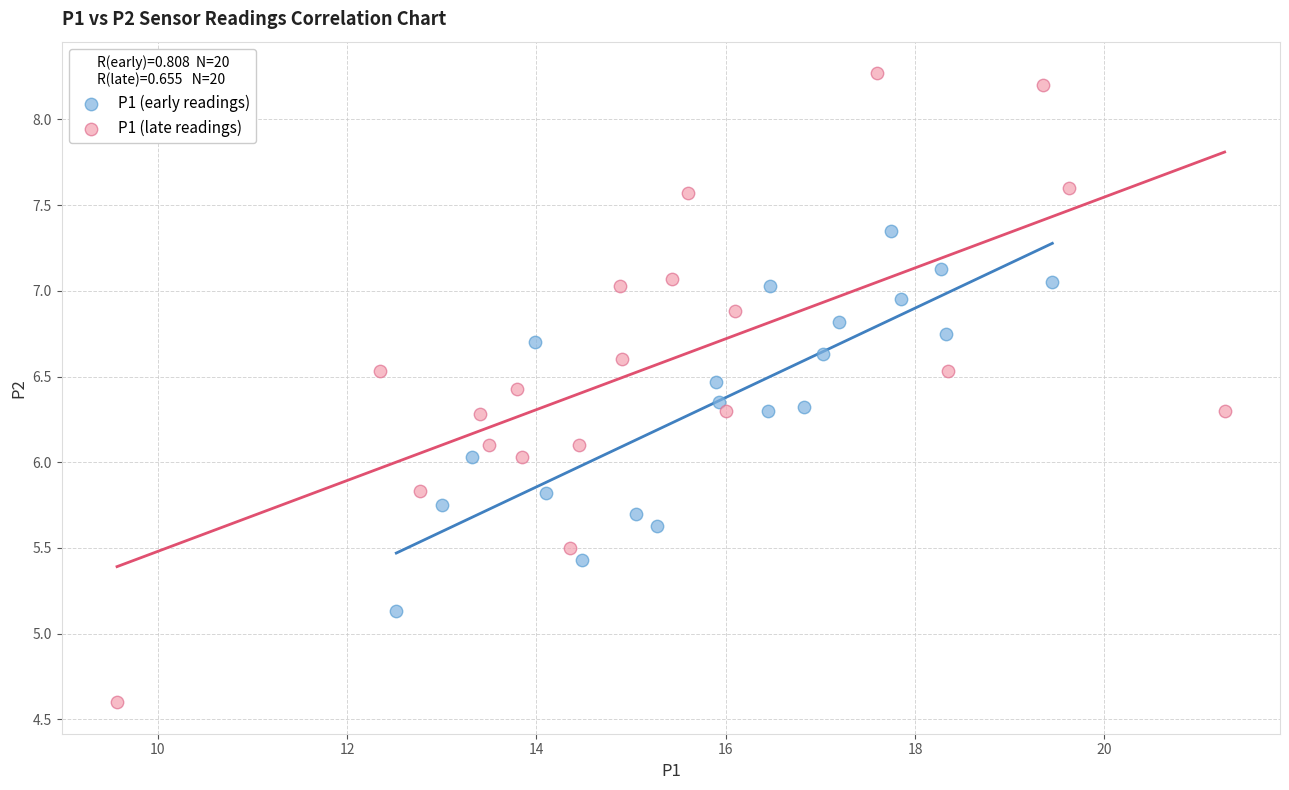

Which series has the largest Y range (max minus min)?

P1 (late readings)